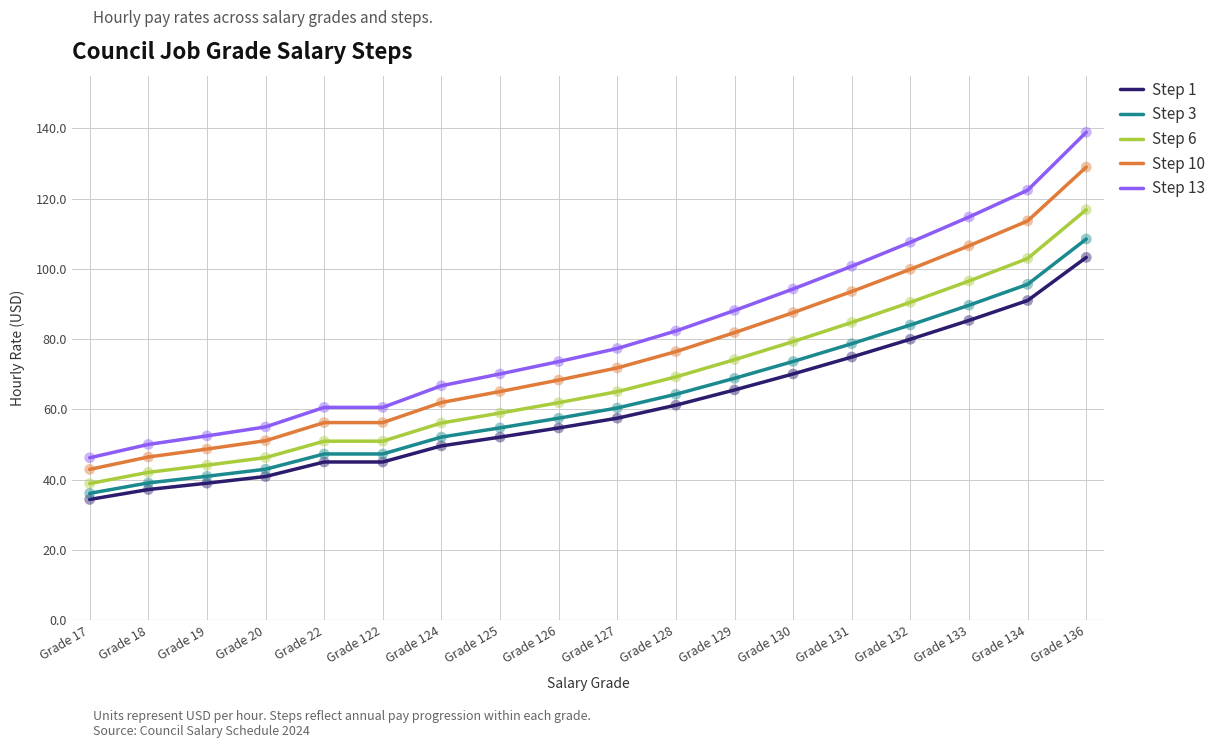

What is the spread (max minus min) of values at Grade 133?

29.4